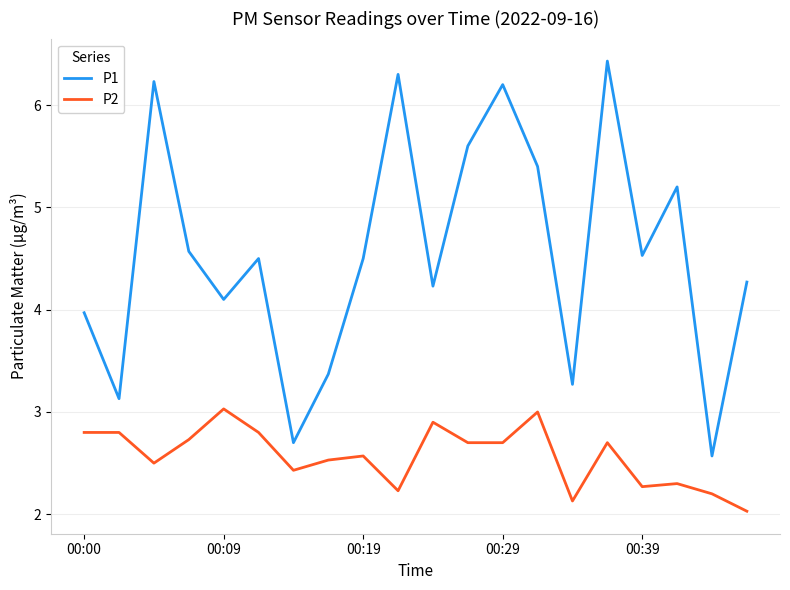

What is the highest value of the P1 series?

6.4